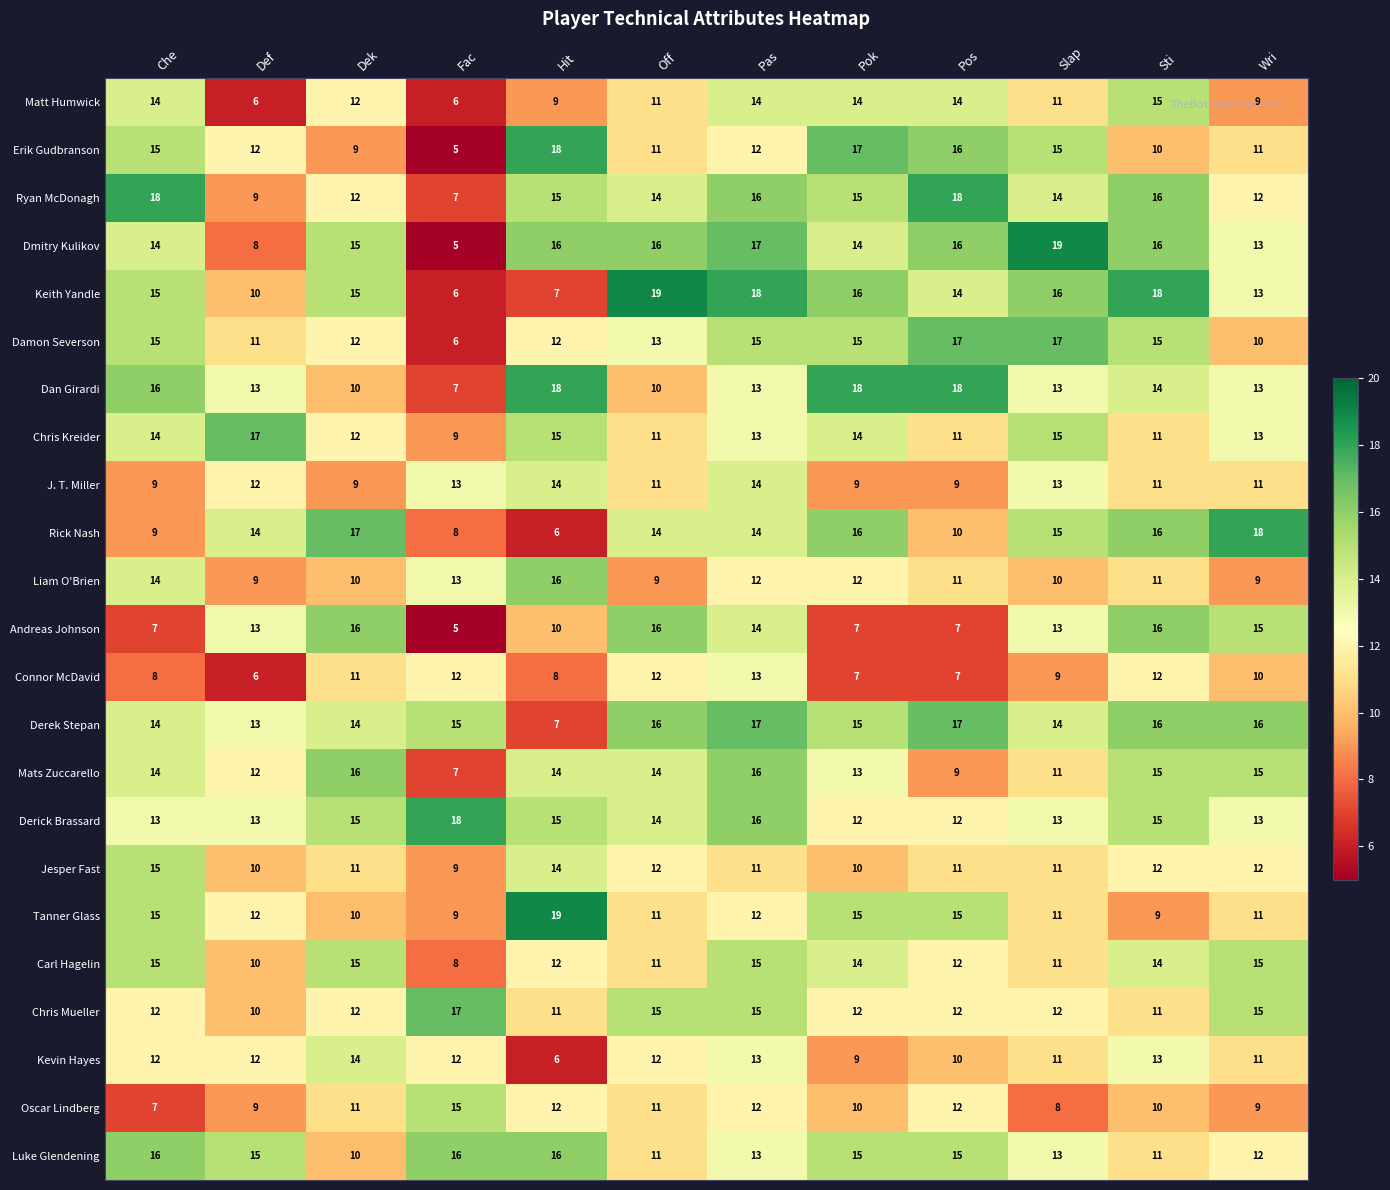

What is the average value of the Erik Gudbranson series?

13